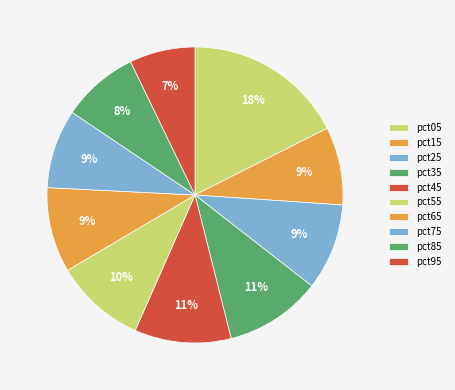

Count the number of slices in the pie.

10